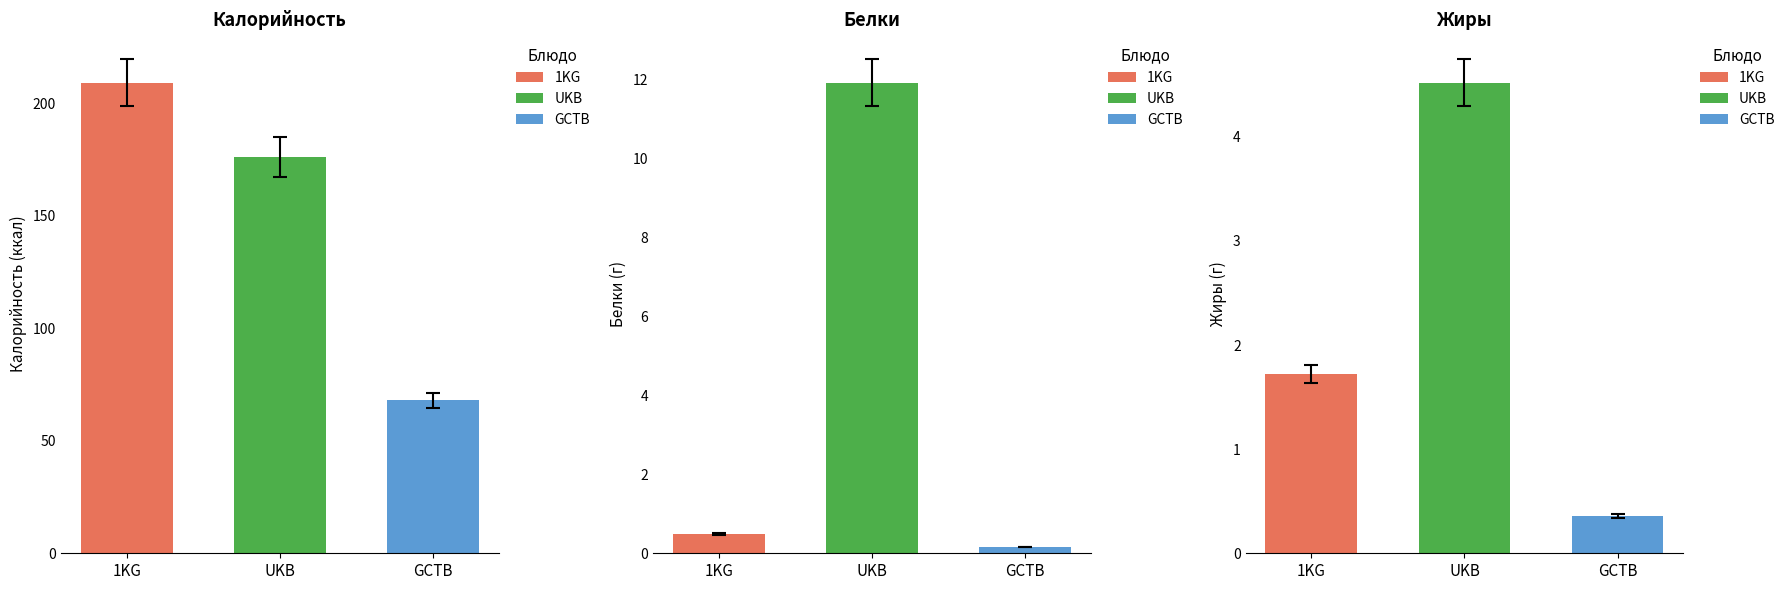

What is the greatest value displayed?

209.2